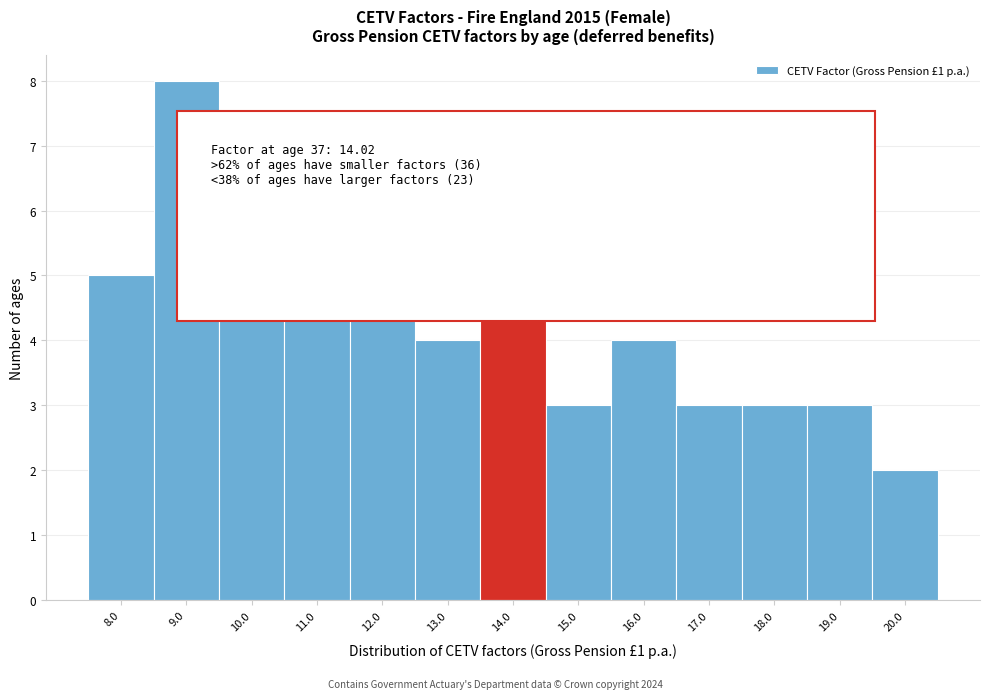

Reading left to right, list all the values displayed in this chart.

5	8	7	6	5	4	5	3	4	3	3	3	2